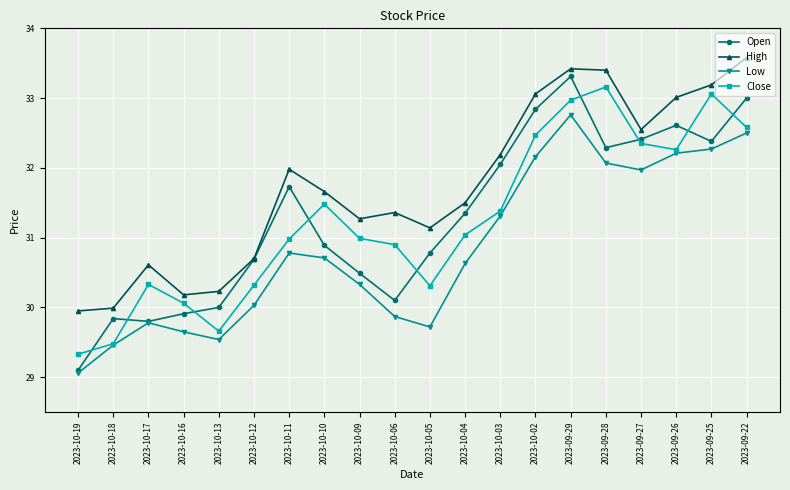

What is the approximate value of Low at 2023-09-26?

32.2